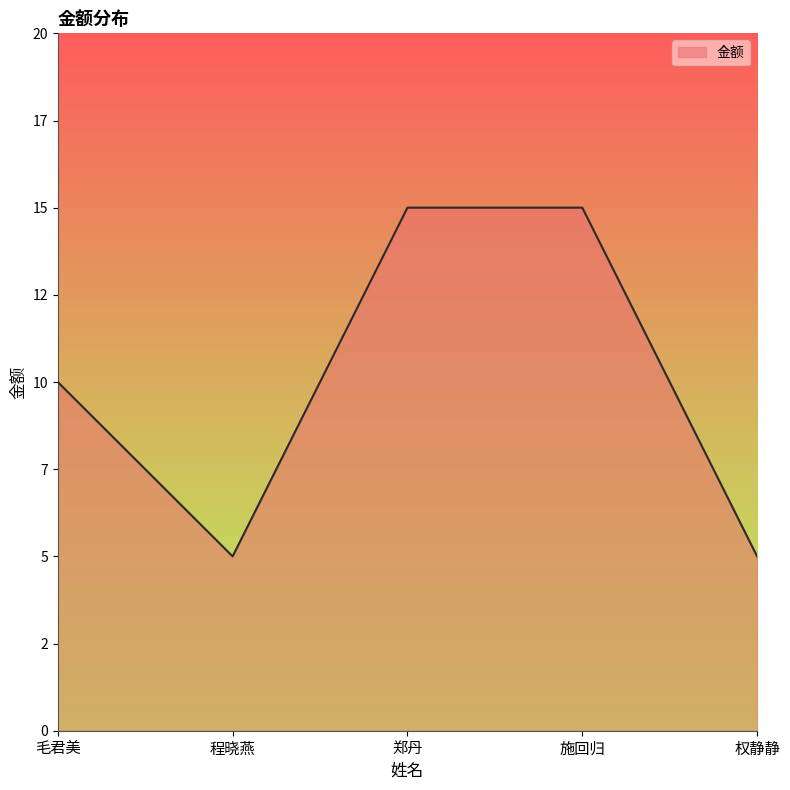

The chart shows a value of 10 at 毛君美. True or false?

True